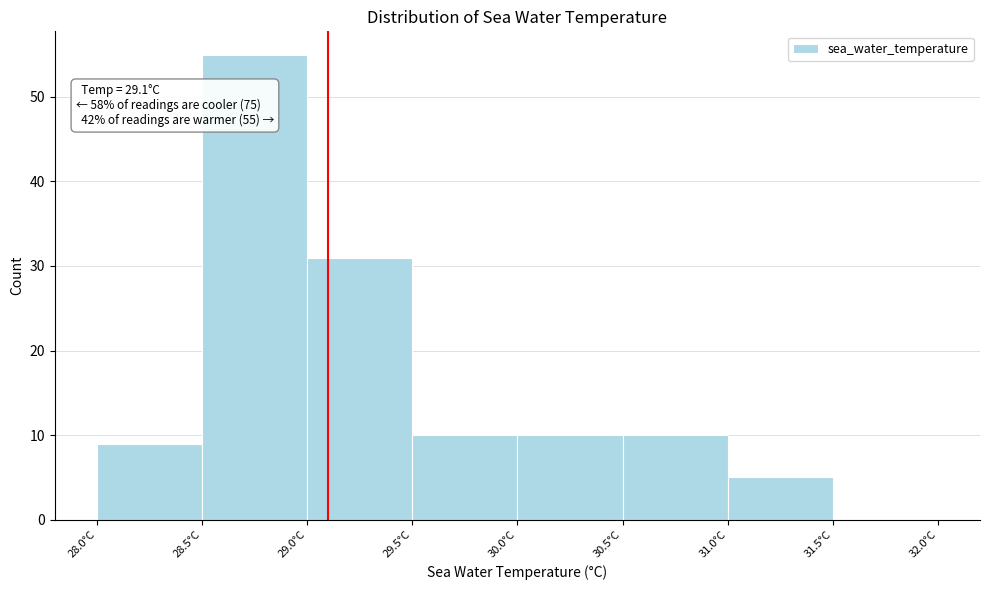

Which range on the x-axis has the tallest bar?

28.5 to 29.0